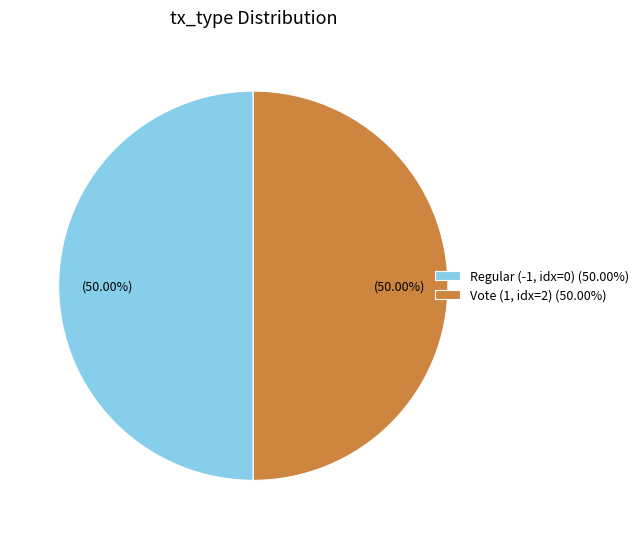

Approximately how many times larger is the value at Vote (1, idx=2) (50.00%) compared to Regular (-1, idx=0) (50.00%)?

1.0